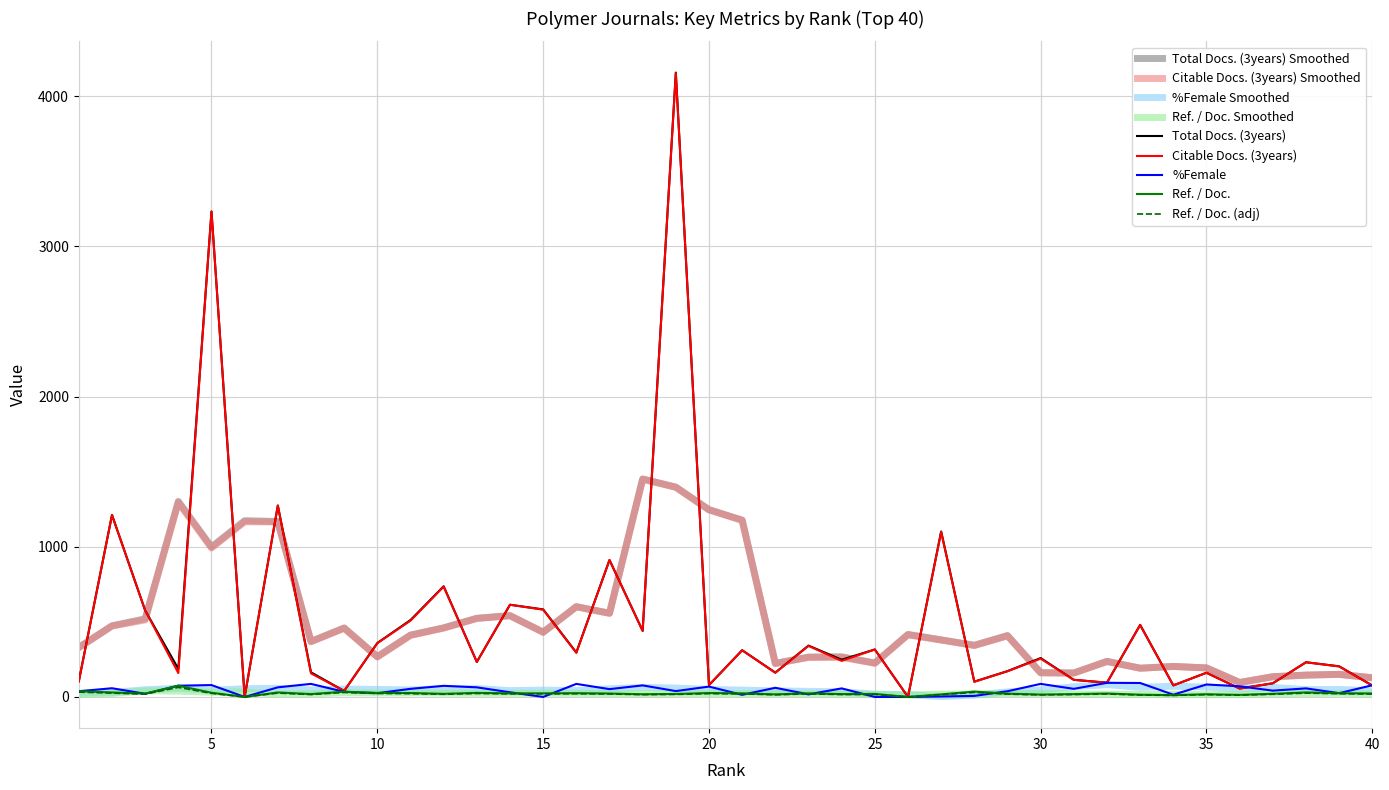

True or false: Citable Docs. (3years) has more than 0 interior local peaks.

True